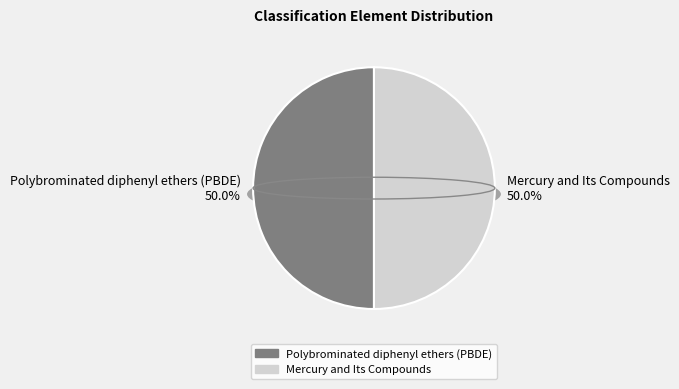

What is the majority slice?

Polybrominated diphenyl ethers (PBDE)